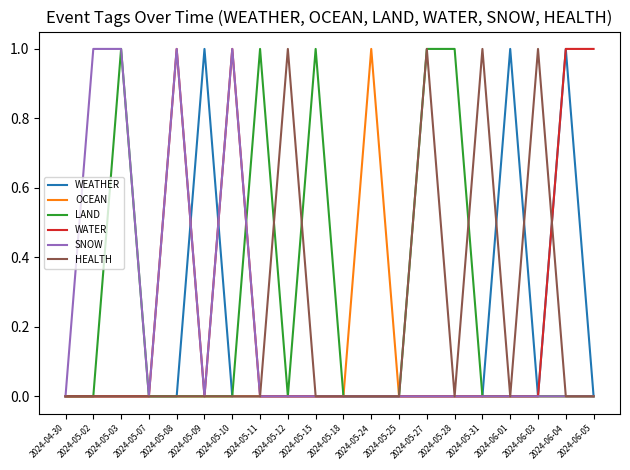

What position from the right is 2024-05-08?

16